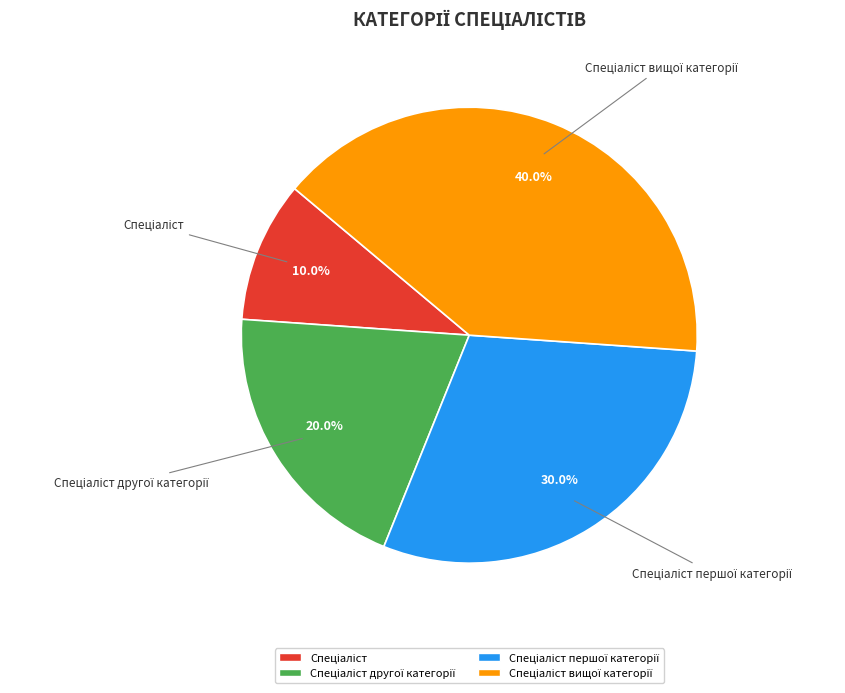

Is there any slice that represents more than half of the pie?

No